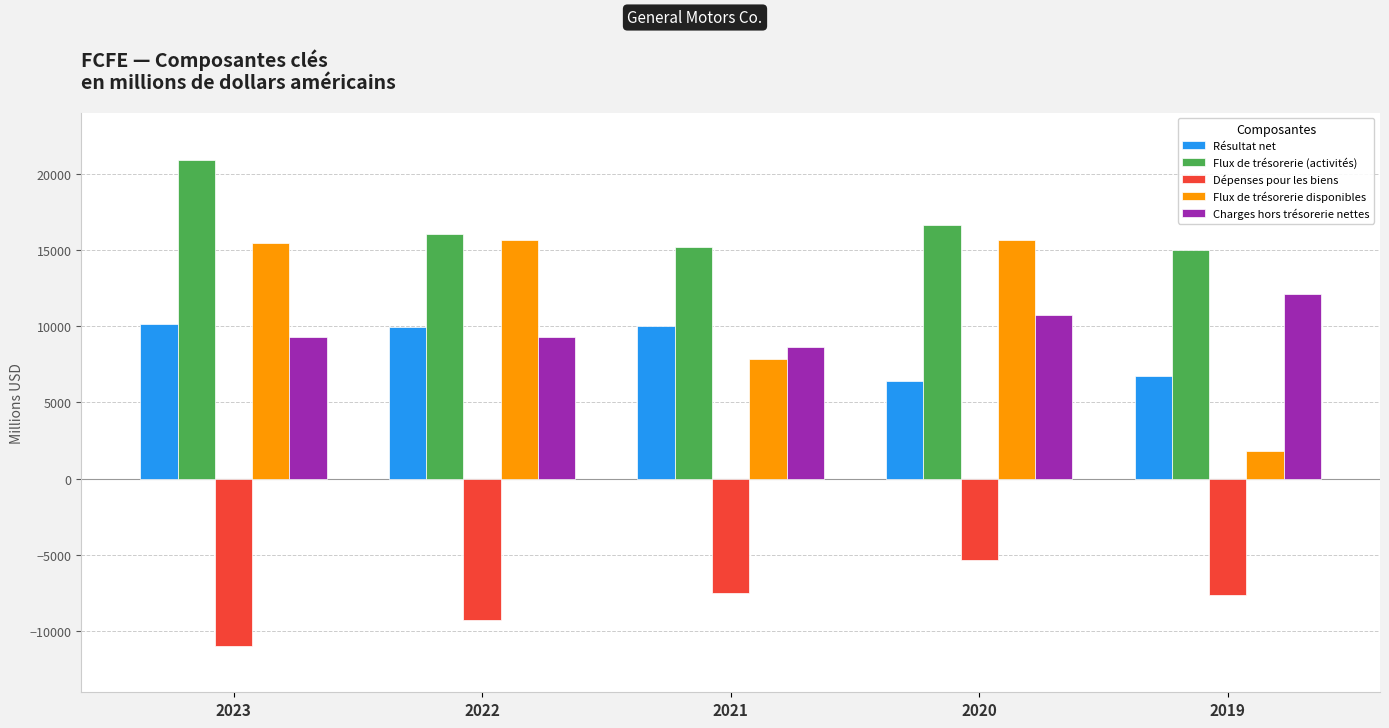

At how many categories does at least one series exceed 878?

5